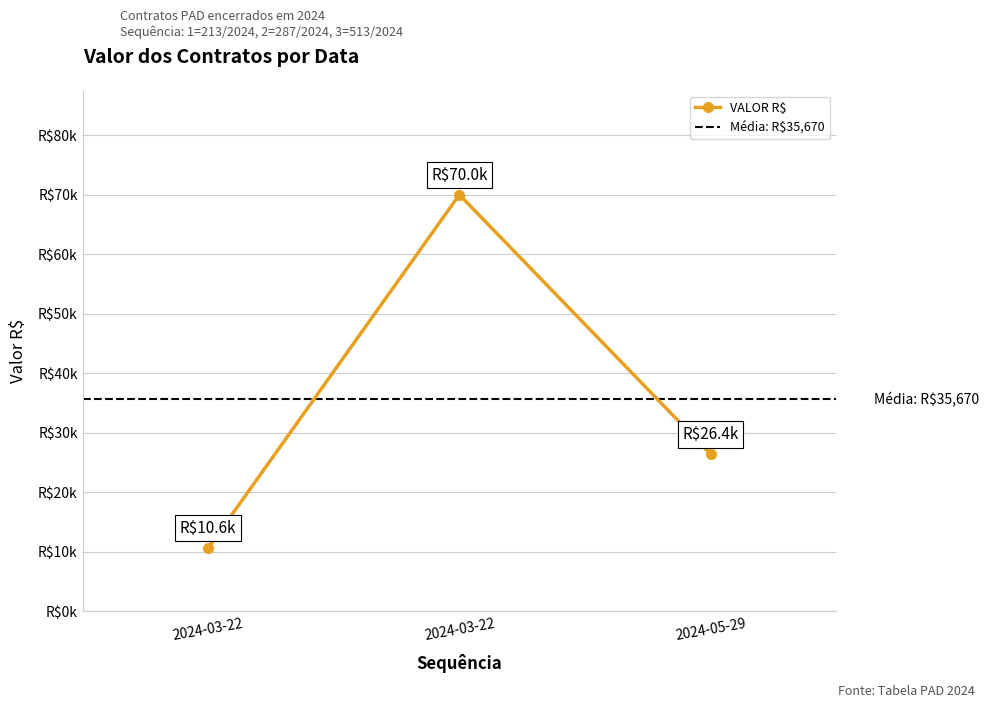

What is the difference between the second highest and minimum values?

15790